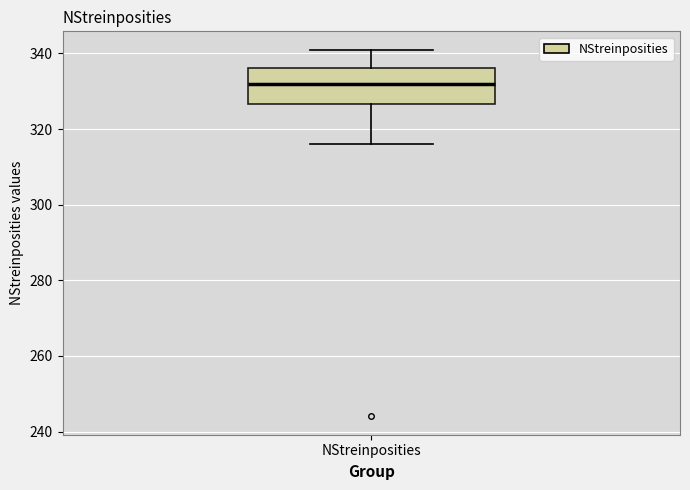

Where does the lower whisker of the box for NStreinposities end on the y-axis? The values are not printed on the chart, so give them approximately, as read against the axis.

316